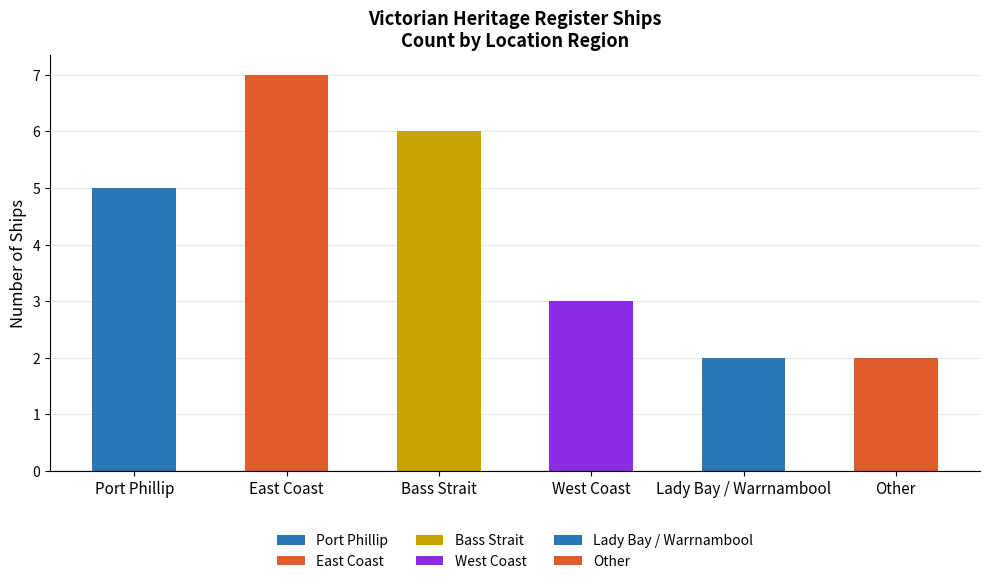

Are the bars horizontal?

No